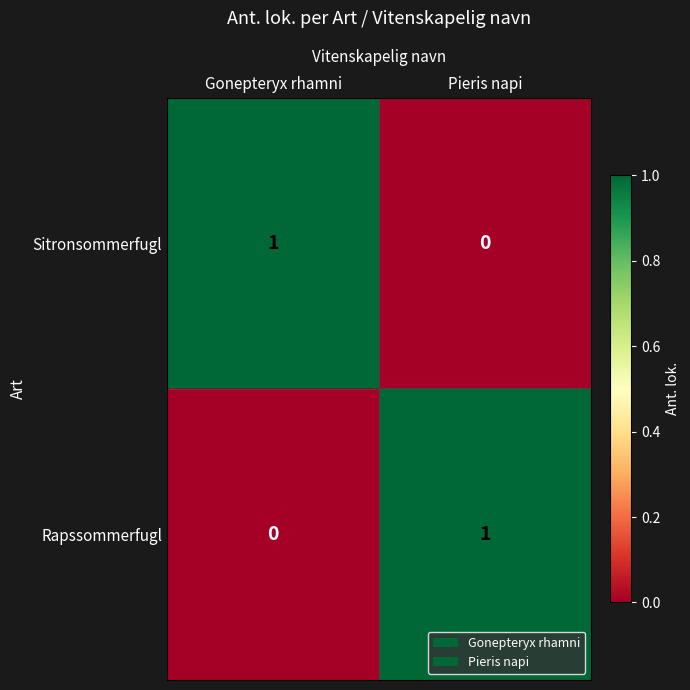

At which label does Sitronsommerfugl reach its minimum?

Pieris napi